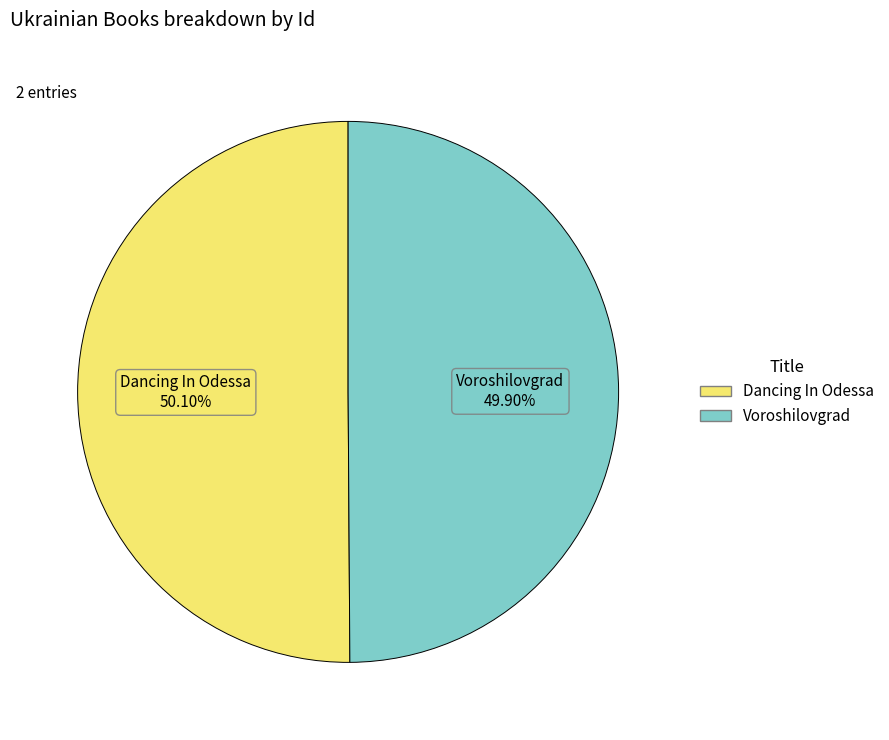

The Dancing In Odessa slice represents 44% of the pie. True or false?

False